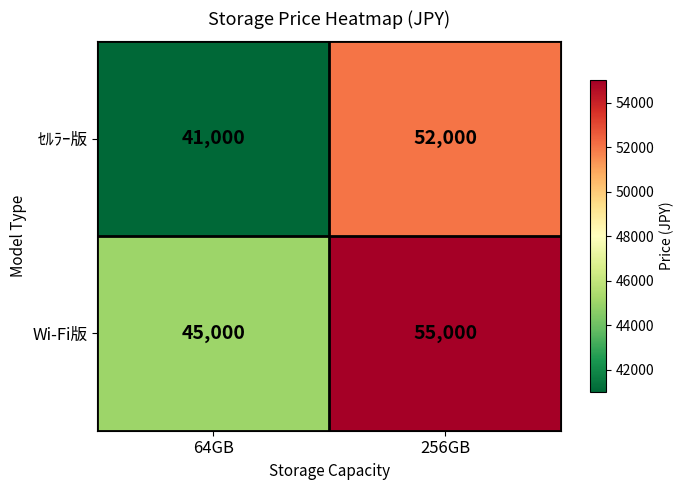

Which series has the largest total across all categories?

Wi-Fi版